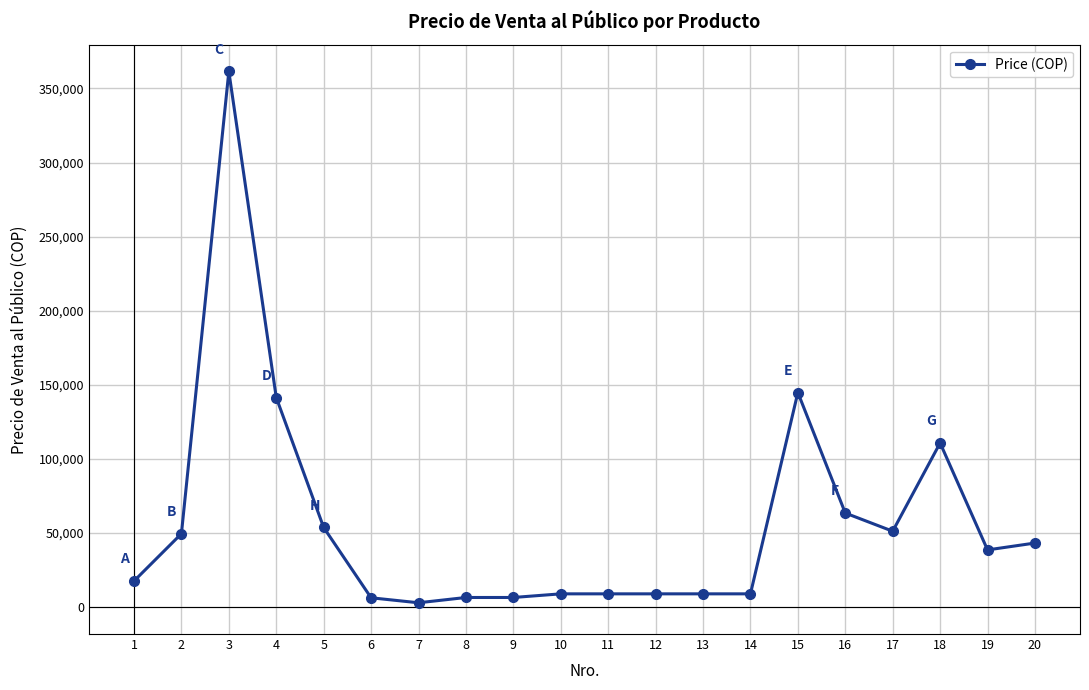

The value at 19 is 38672.0. True or false?

True